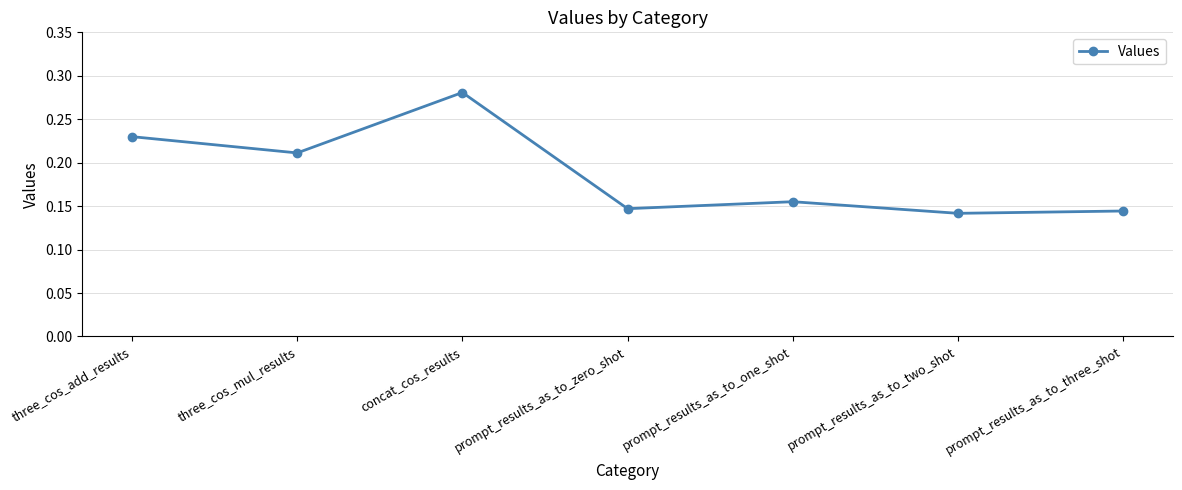

Count the number of data series in this chart.

1